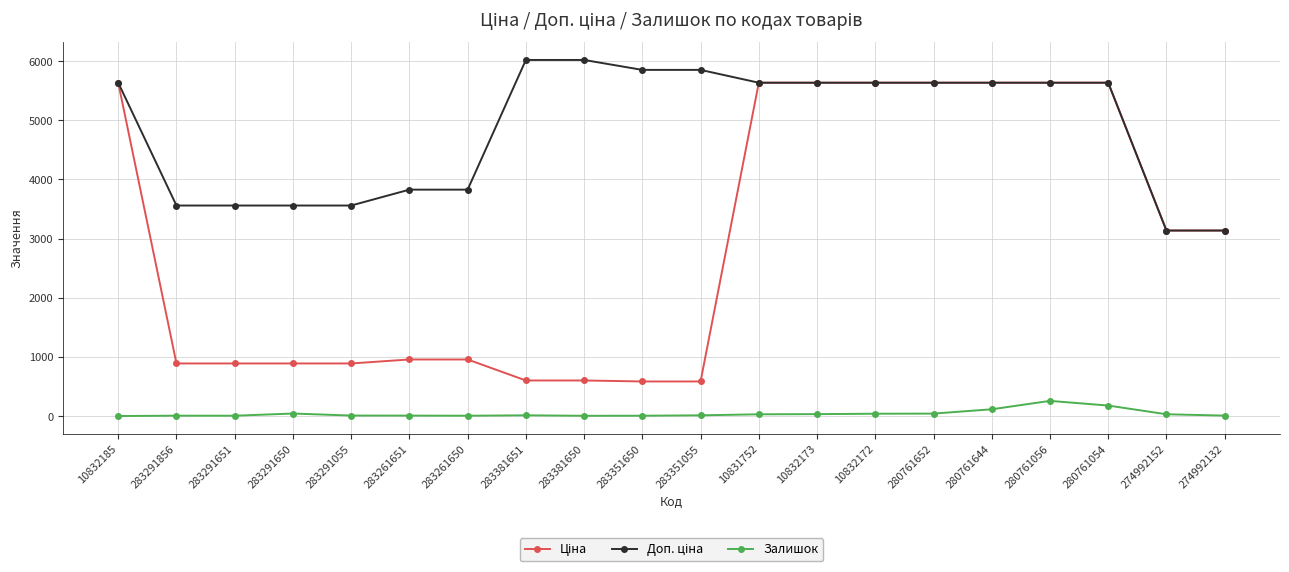

How many lines are shown in the chart?

3